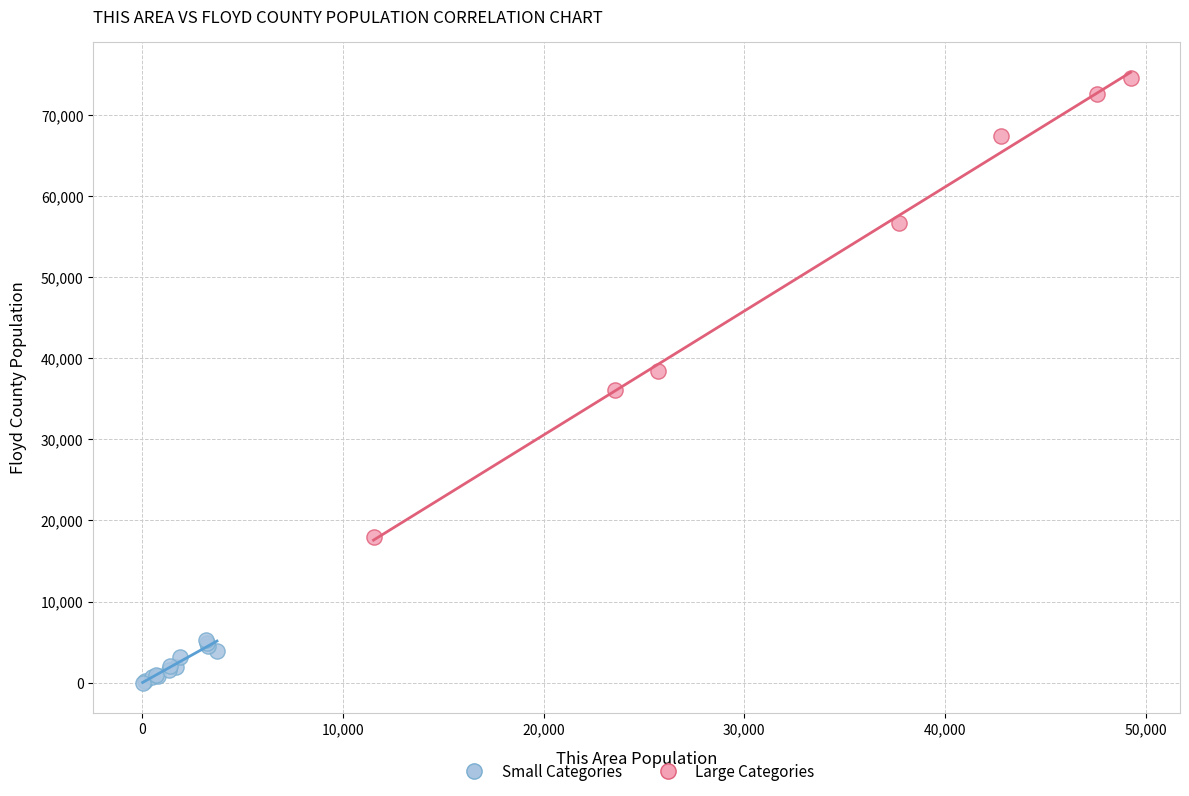

Which series reaches the maximum Y coordinate?

Large Categories